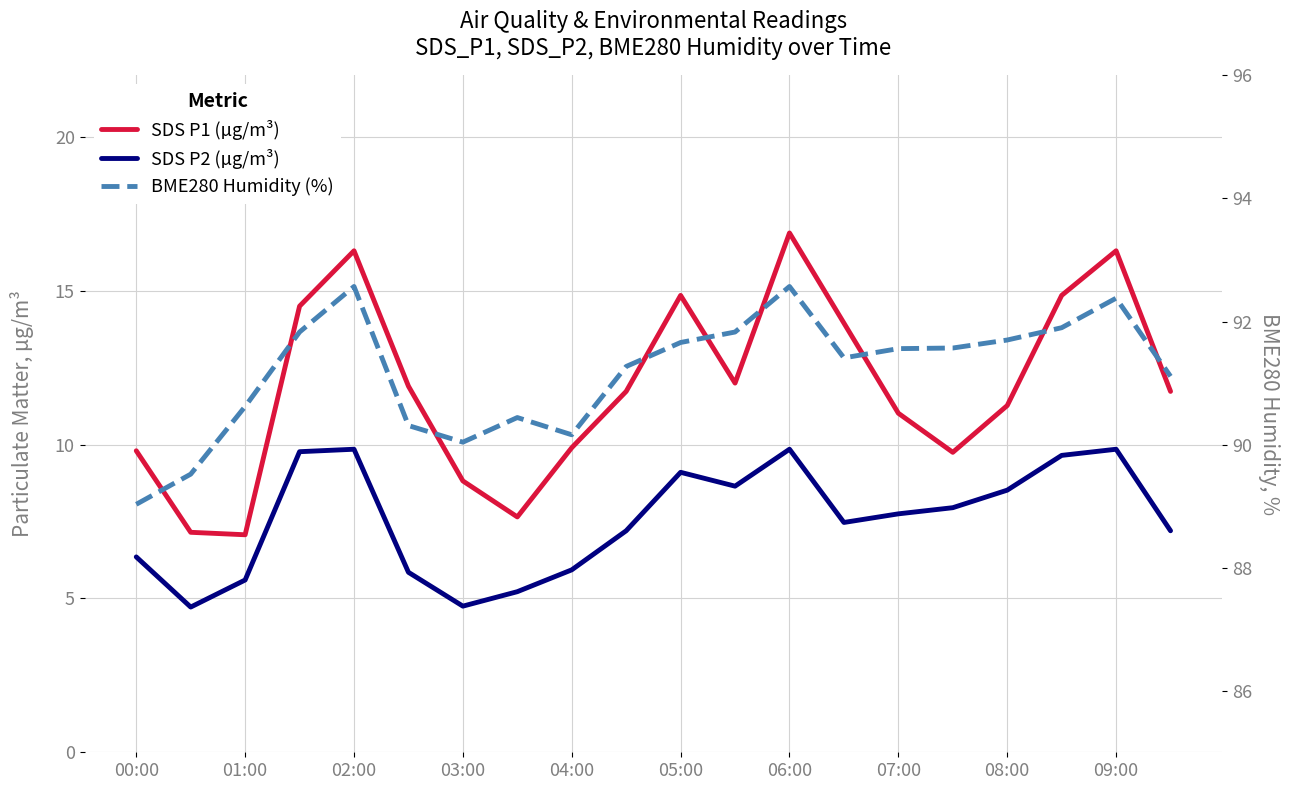

What is the maximum value for SDS_P2?

9.8